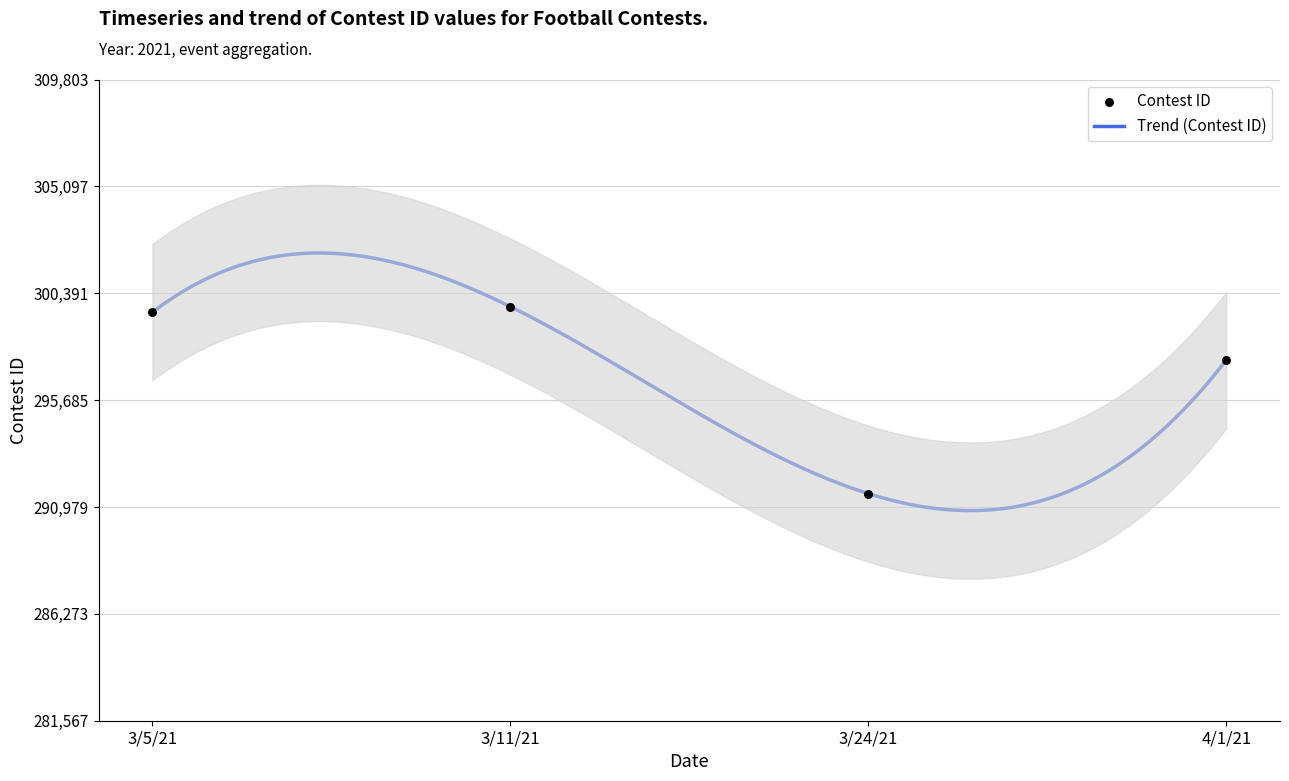

What is the ratio of the value at 3/24/21 to the value at 3/11/21?

1.0